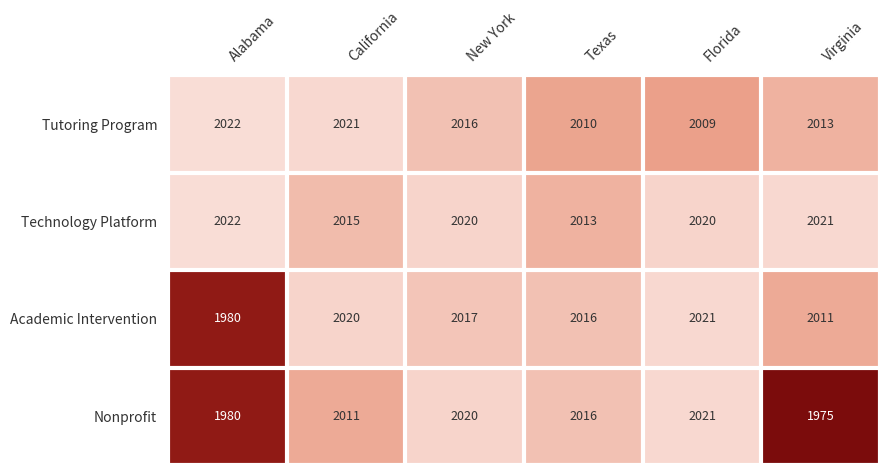

List the series in order of their overall mean, lowest first.

Nonprofit, Academic Intervention, Tutoring Program, Technology Platform